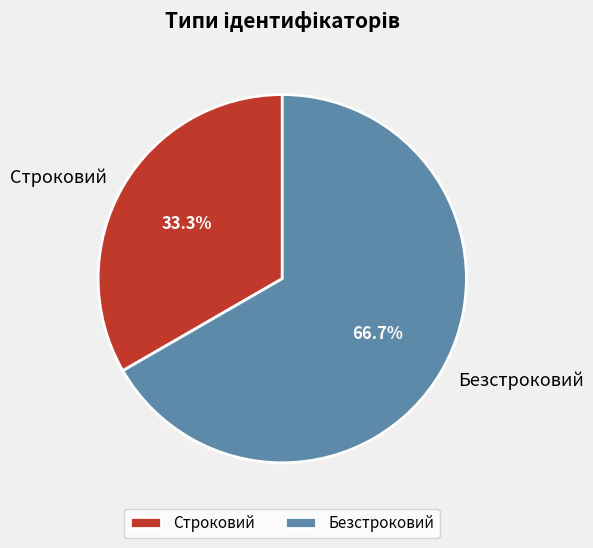

Between Строковий and Безстроковий, which is larger?

Безстроковий